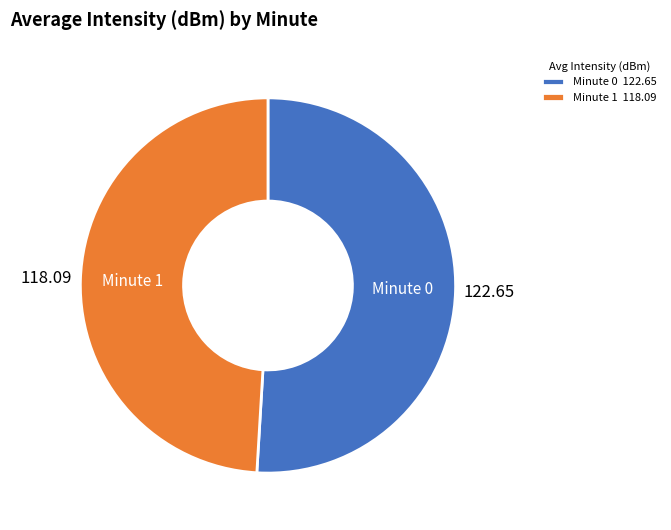

Does Minute 1 account for over 50% of the chart?

No